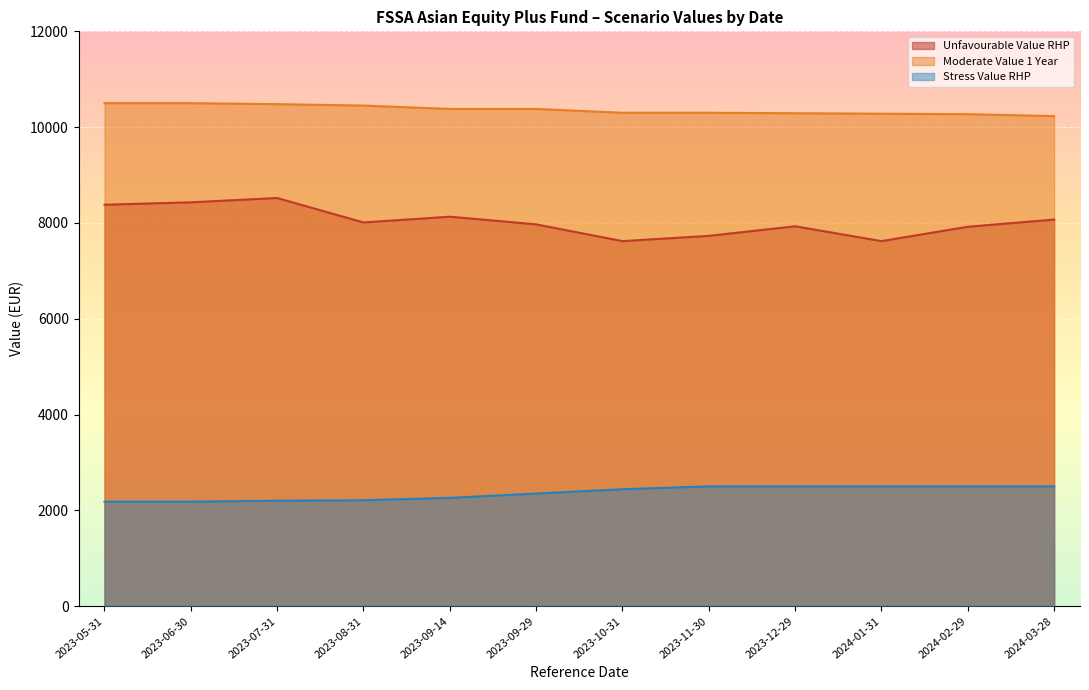

Which series changed the most between 2023-09-29 and 2023-11-30?

Unfavourable Value RHP